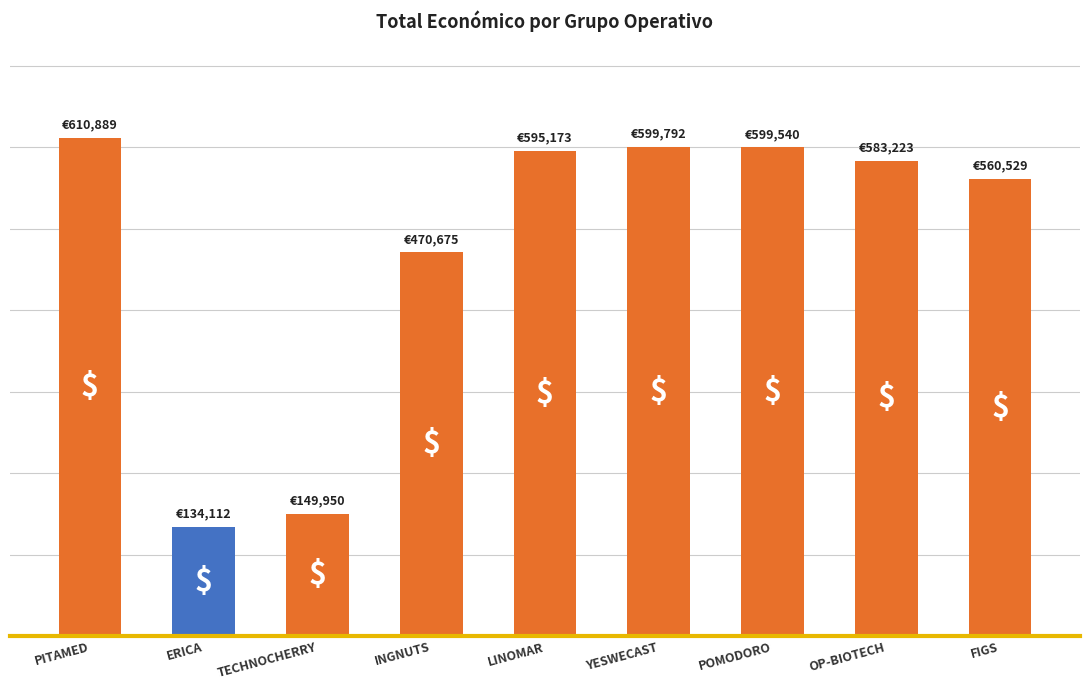

What position from the left is LINOMAR?

5